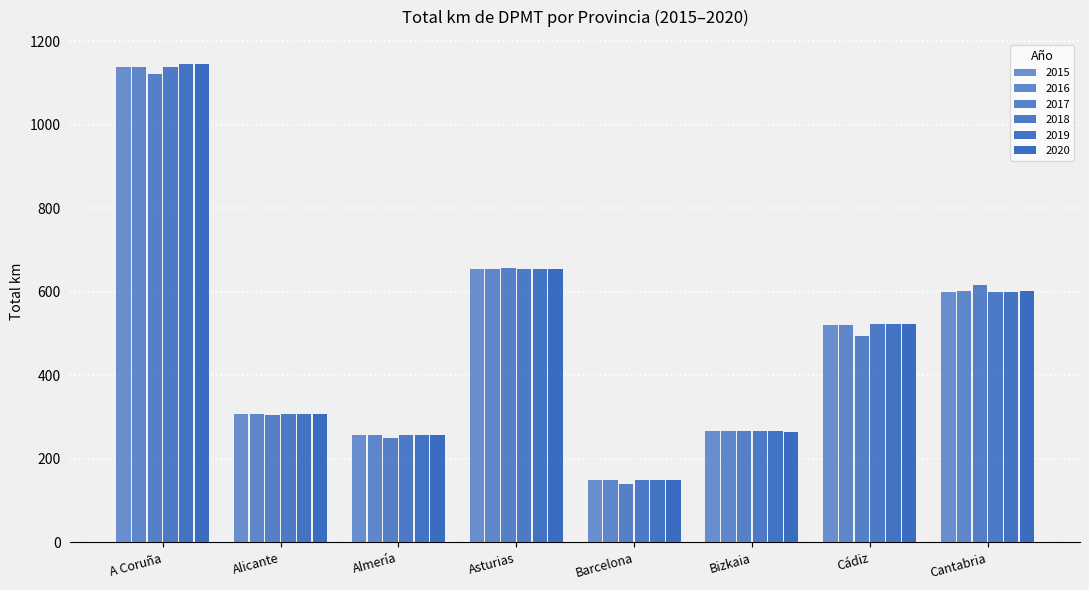

How many series are shown in this chart?

6